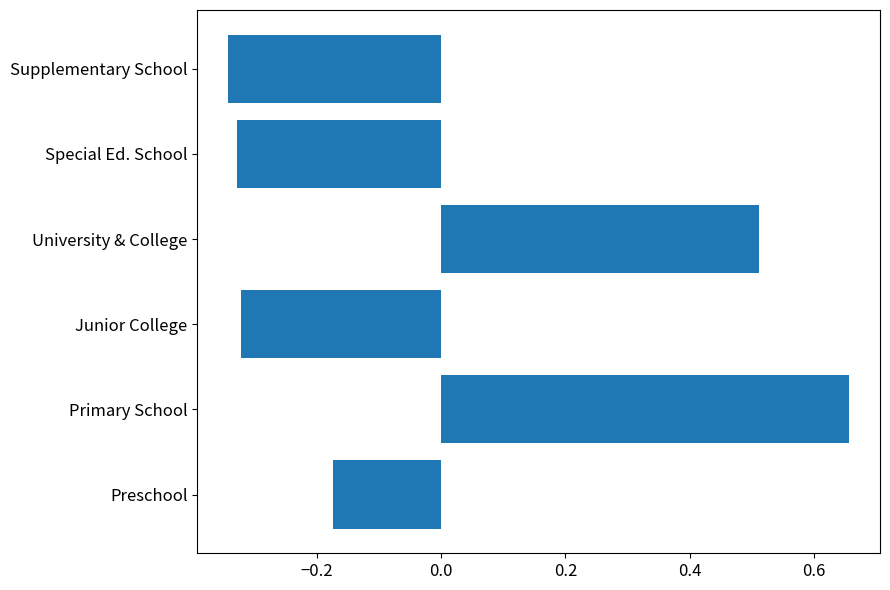

Which label corresponds to the smallest value in the chart?

Supplementary School